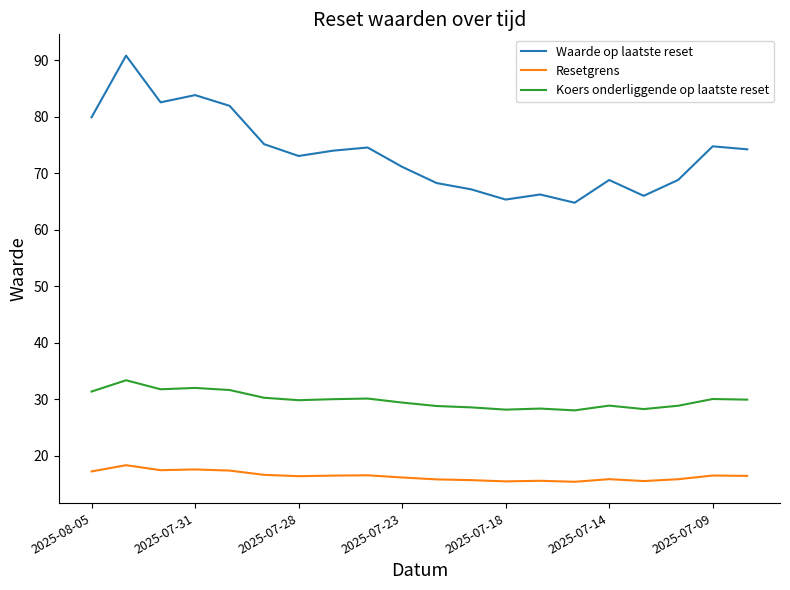

True or false: Resetgrens and Koers onderliggende op laatste reset intersect in this chart.

False